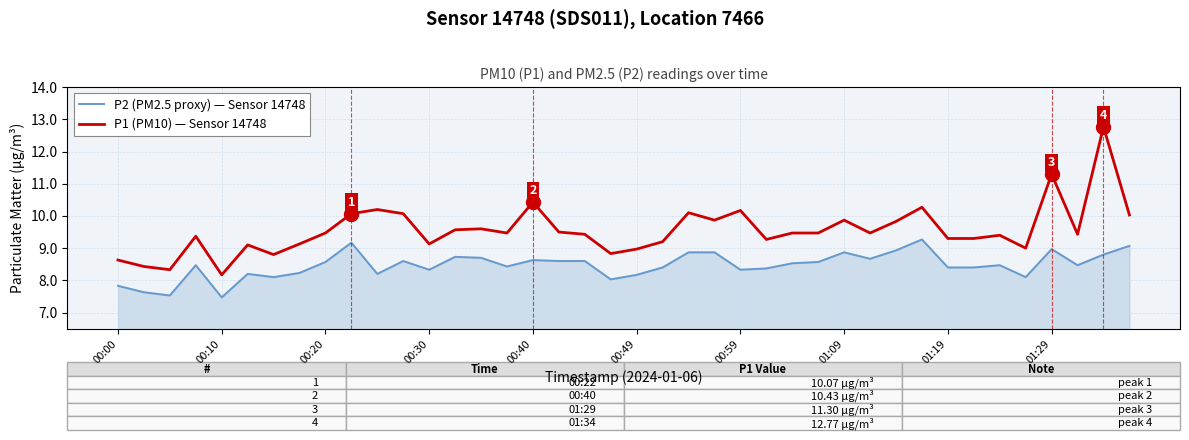

What is the difference between the maximum and minimum values in the P1 (PM10) — Sensor 14748 series?

4.6